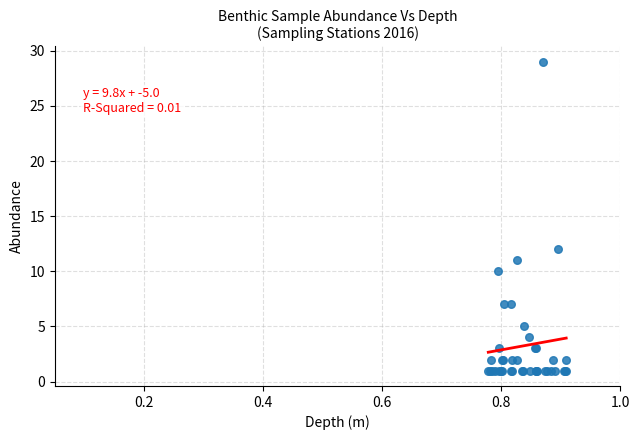

What Y value in the scatter plot is closest to 15?

12